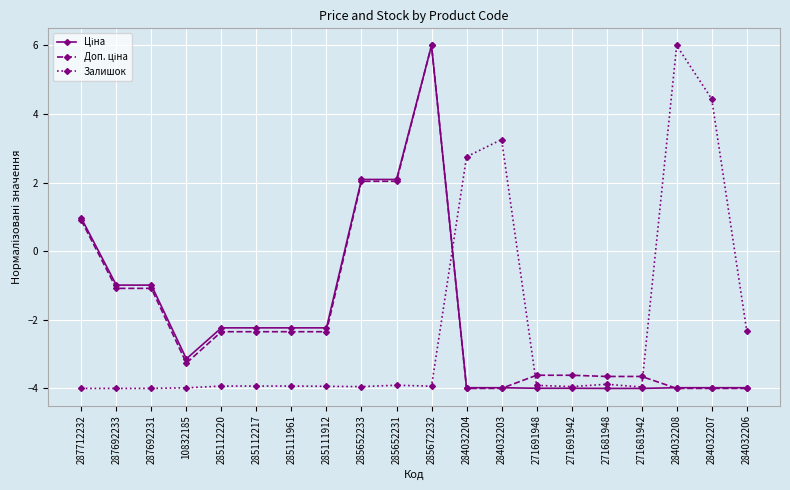

Is it true that Залишок equals -3.9 at 271691942?

True